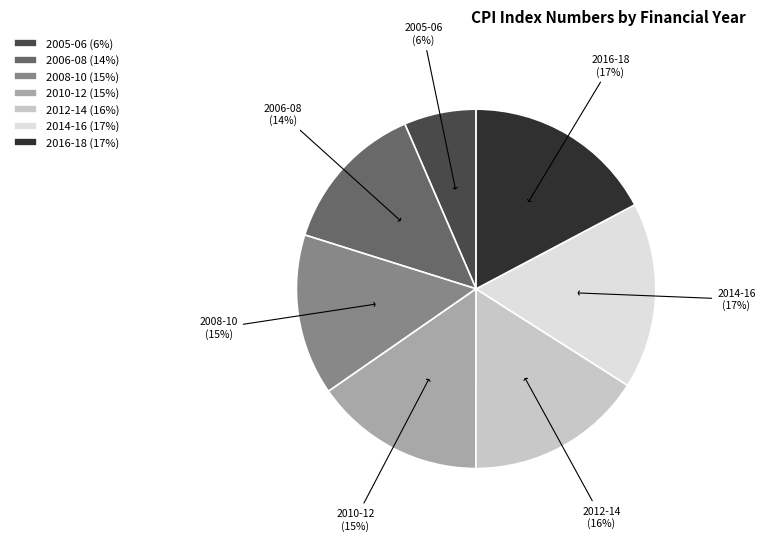

To the nearest percent, what is the difference between the largest and smallest slice percentages?

11%